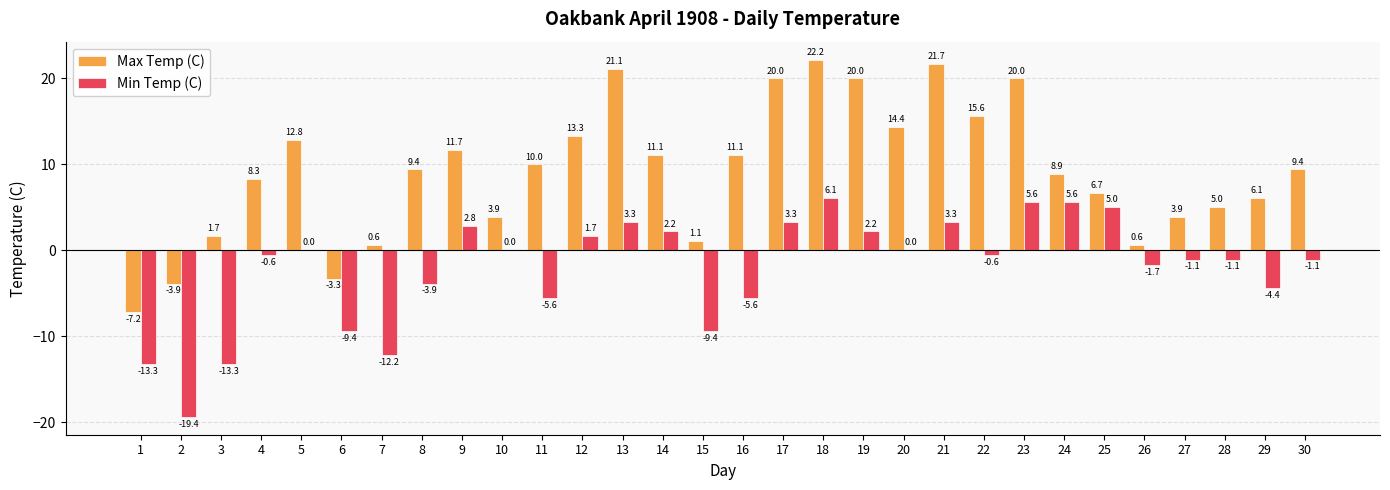

Is the value of Min Temp (C) at 15 greater than the value of Max Temp (C) at 30?

No